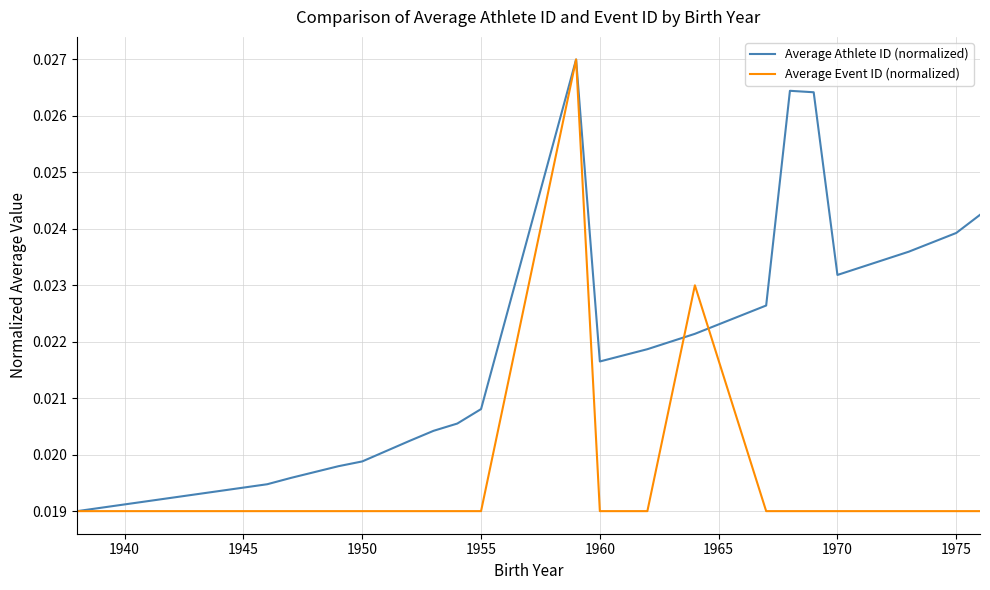

Rank the series by their average value, from lowest to highest.

Average Event ID (normalized), Average Athlete ID (normalized)